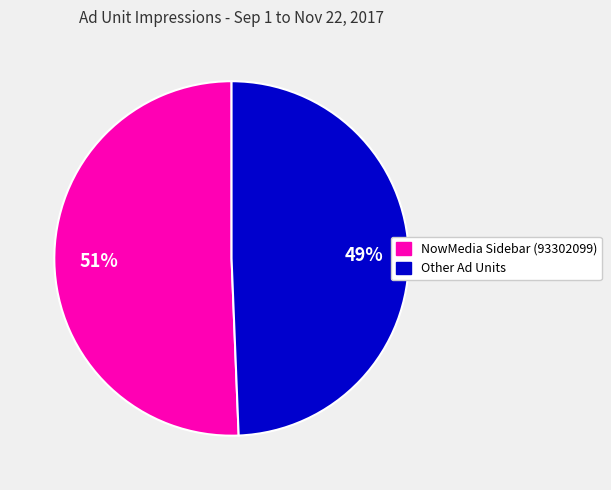

How many slices are in this pie chart?

2